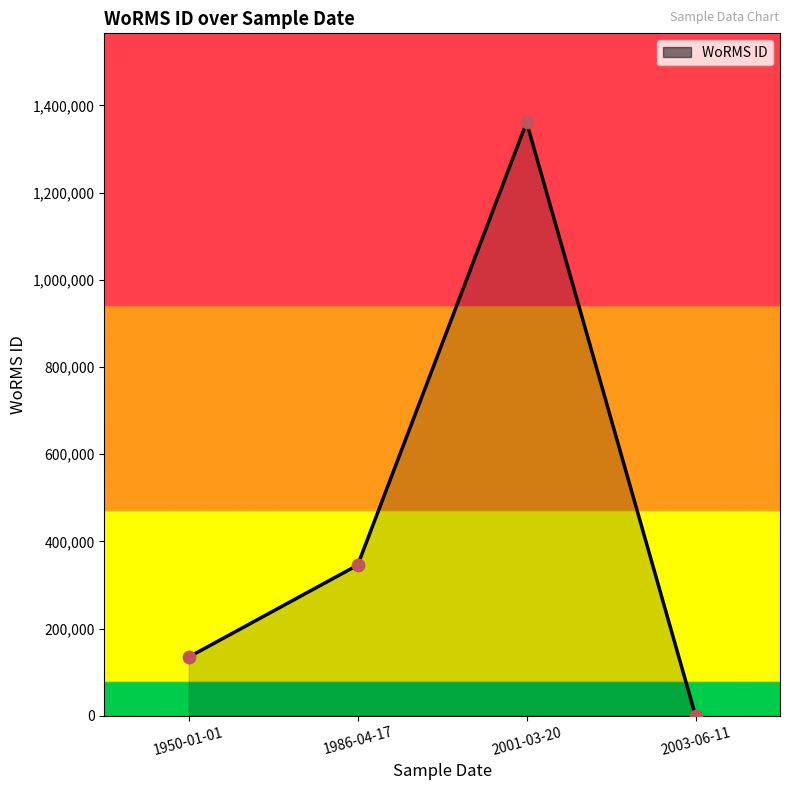

Between 2001-03-20 and 1986-04-17, which is larger?

2001-03-20